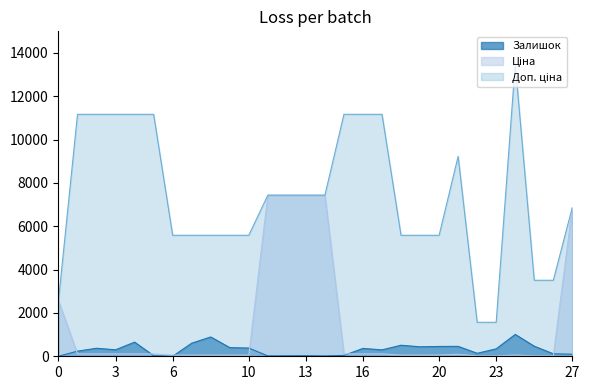

What is the value of the Залишок point at the 6th from the left?

28.0